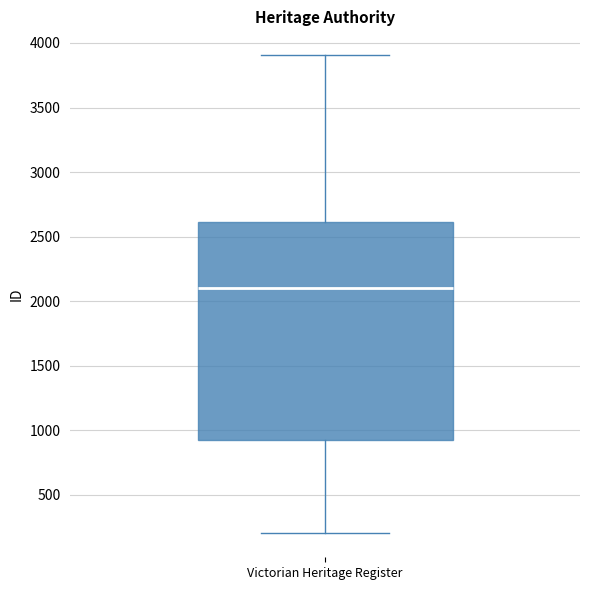

Read this box plot against the y-axis: the position of the median line, the range covered by the box, and the ends of both whiskers. The values are not printed on the chart, so give them approximately, as read against the axis.

median 2100, box 950 to 2600, whiskers 200 to 3900